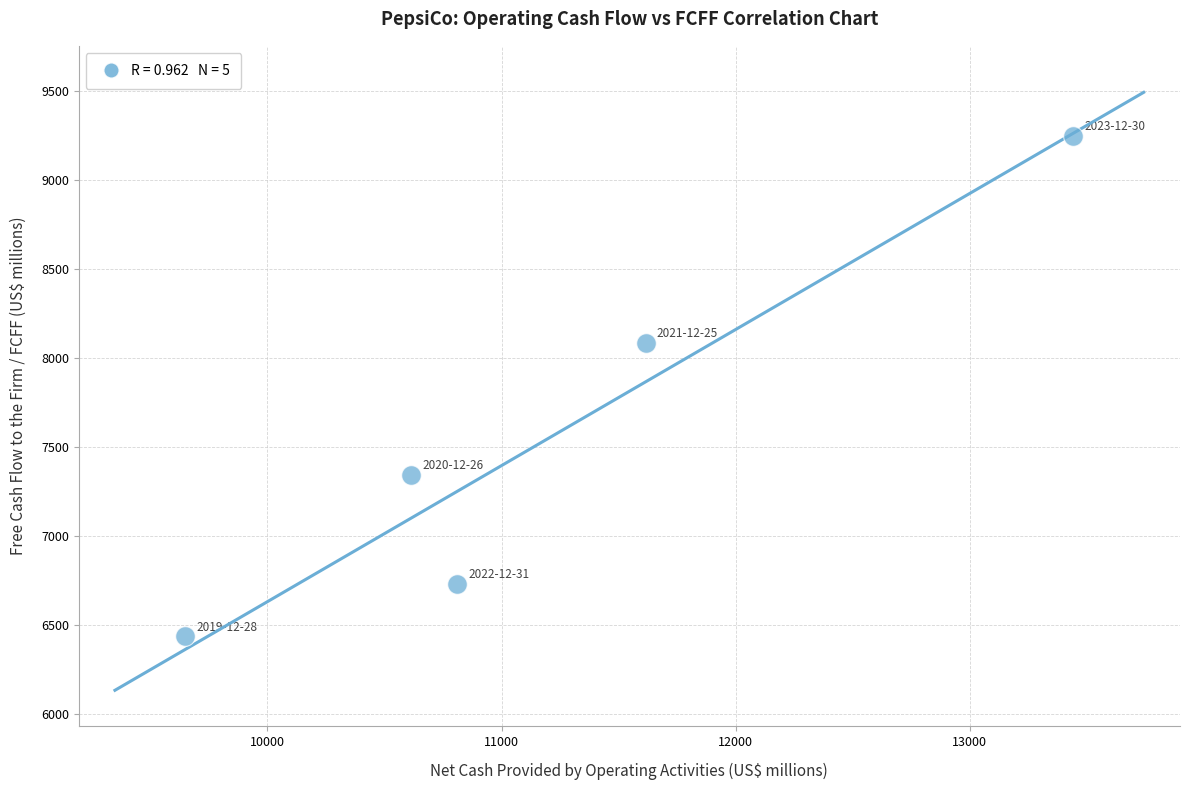

What is the average X value?

11226